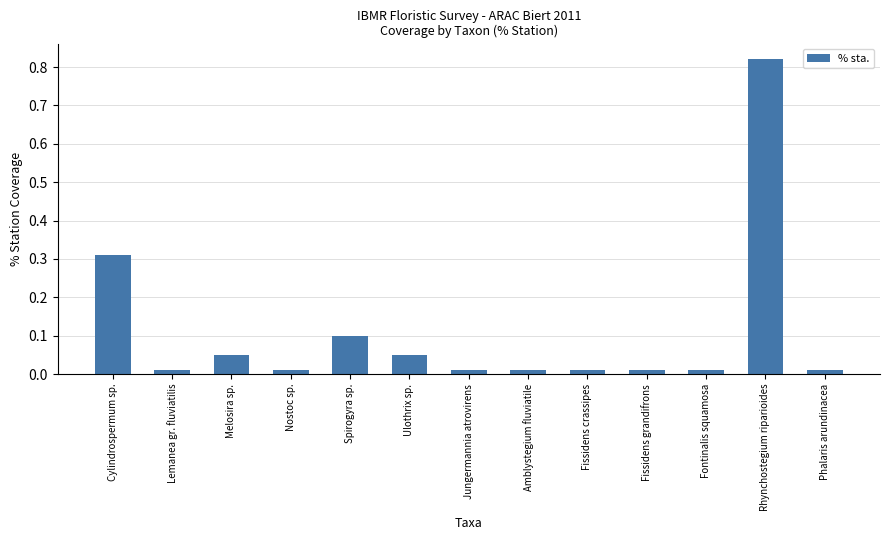

At which category does the chart reach its peak across all series?

Rhynchostegium riparioides